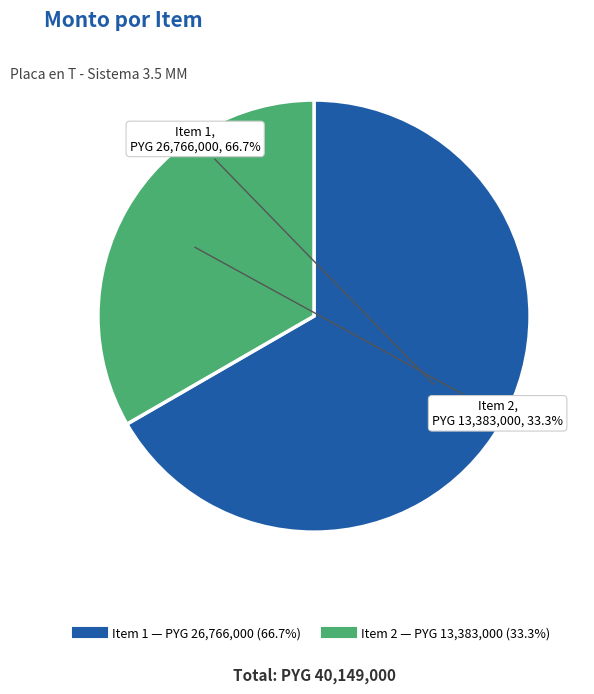

Does any single category account for the majority?

Yes